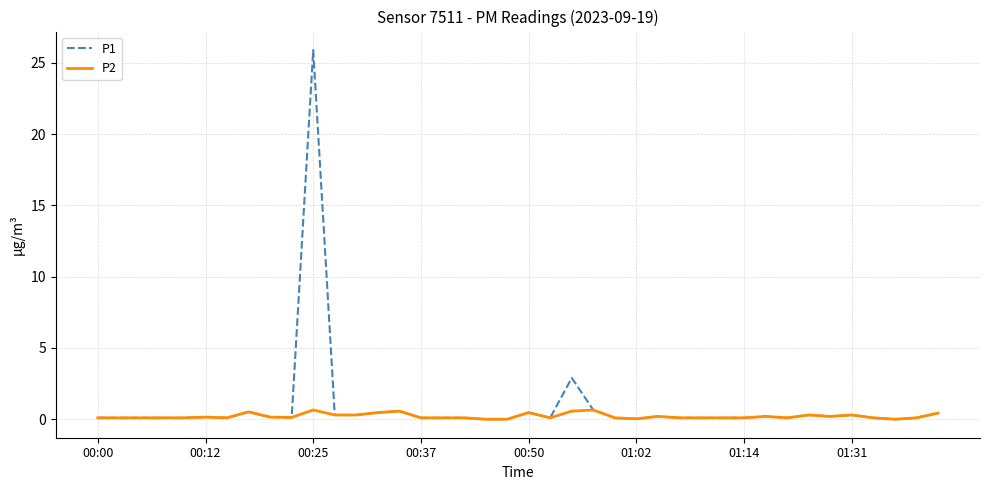

List the series in order of their peak value, highest first.

P1, P2